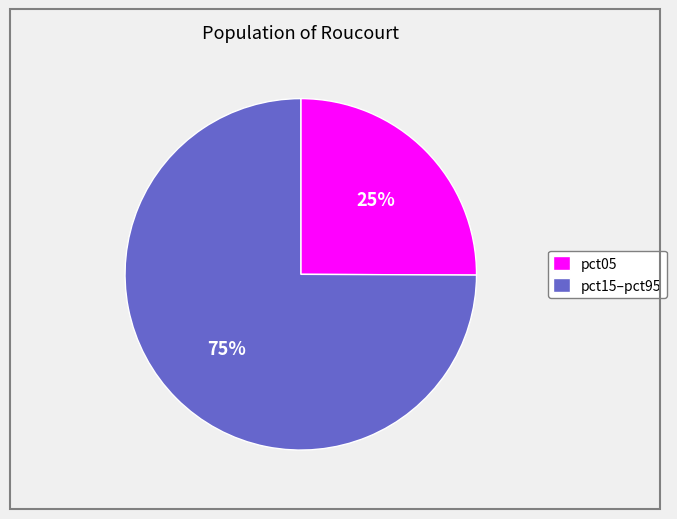

To the nearest percent, what is the average slice percentage?

50%